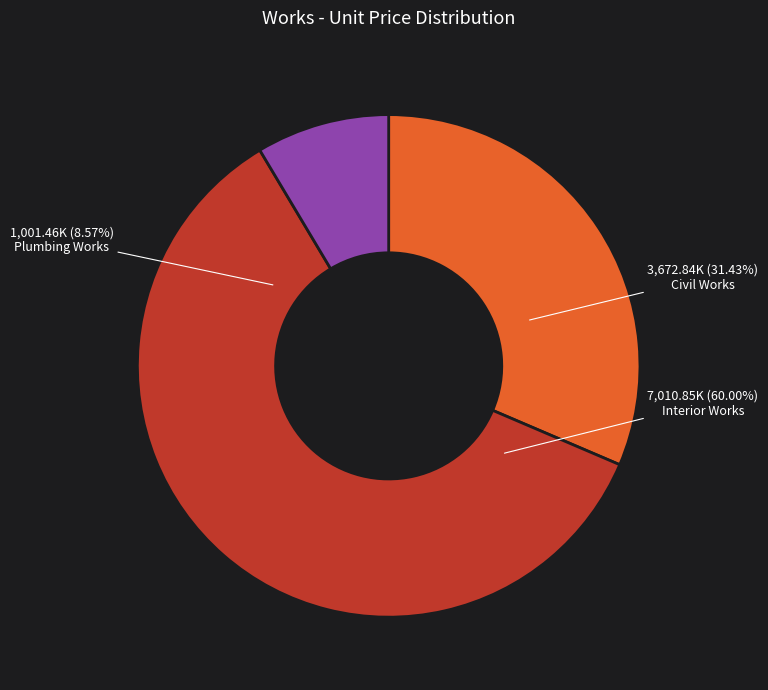

How many slices are in this pie chart?

3